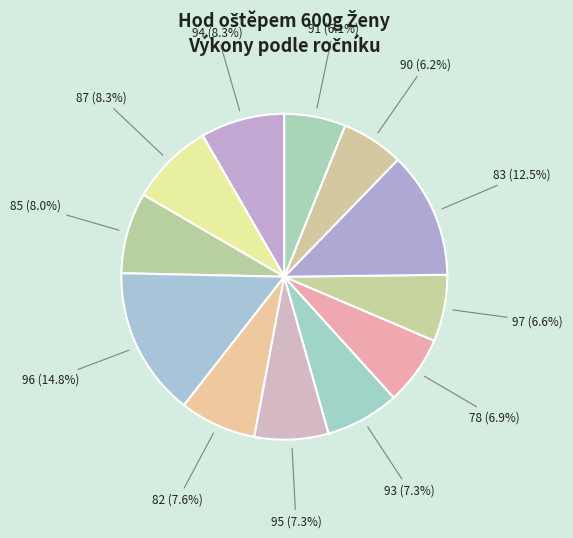

Does any single category account for the majority?

No